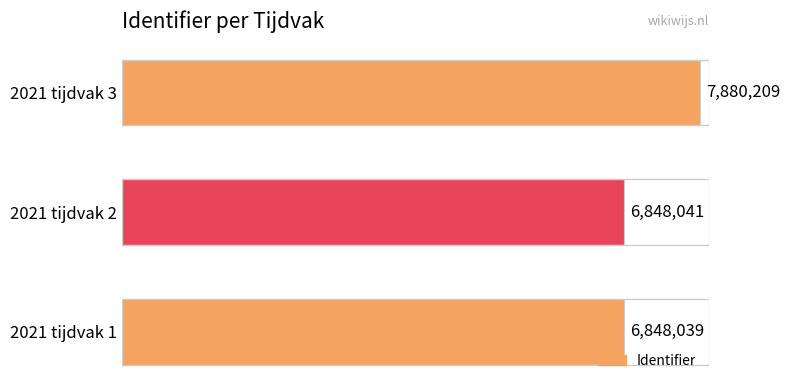

Are the bars horizontal?

Yes